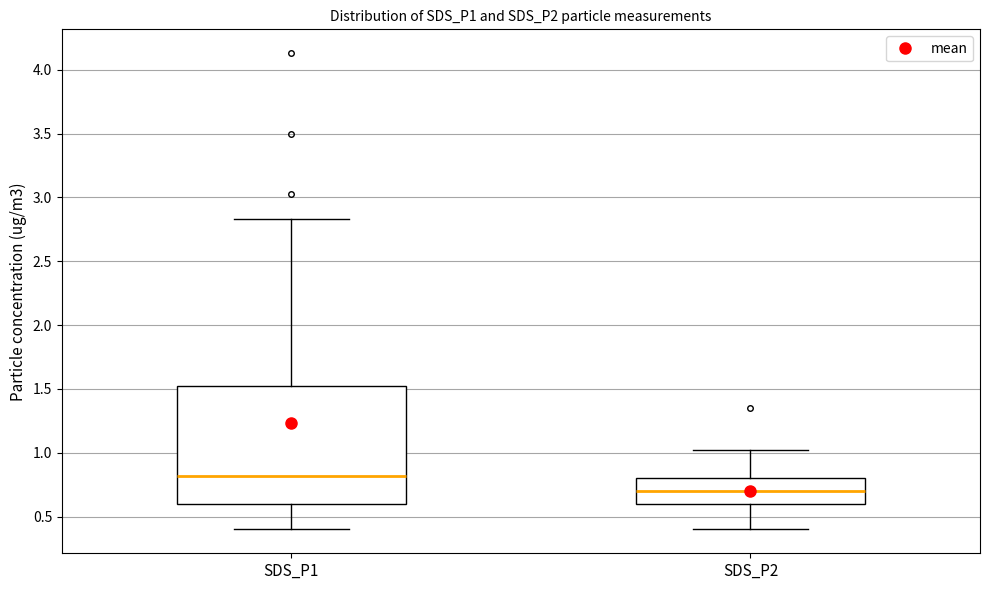

Reading left to right, read every box against the y-axis: the position of its median line, the range the box covers, and the ends of its whiskers. The values are not printed on the chart, so give them approximately, as read against the axis.

SDS_P1: median 0.80, box 0.60 to 1.50, whiskers 0.40 to 2.85
SDS_P2: median 0.70, box 0.60 to 0.80, whiskers 0.40 to 1.00